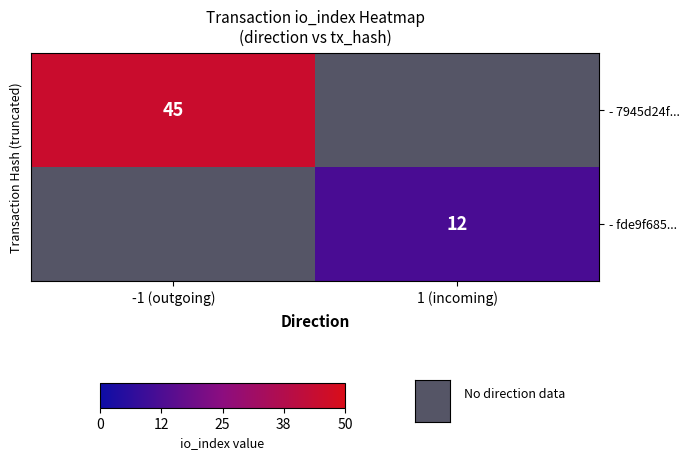

Is it true that - 7945d24f... equals 76 at -1 (outgoing)?

False